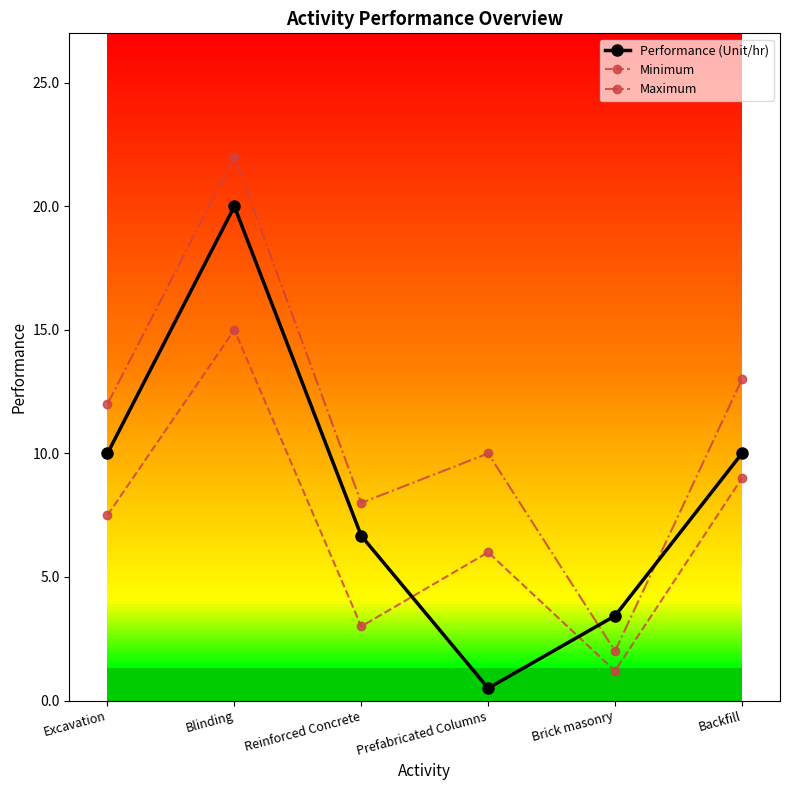

How many values in the Performance (Unit/hr) series are below 10?

3